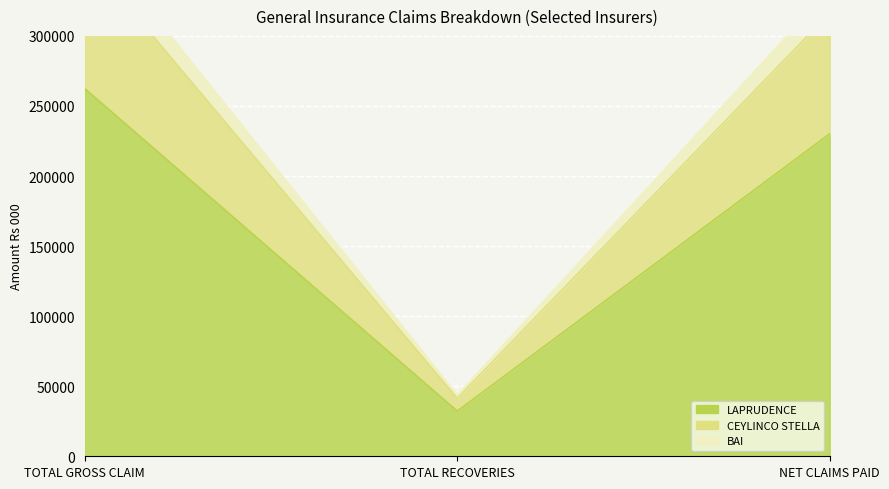

What is the average value of the CEYLINCO STELLA series?

238503.0